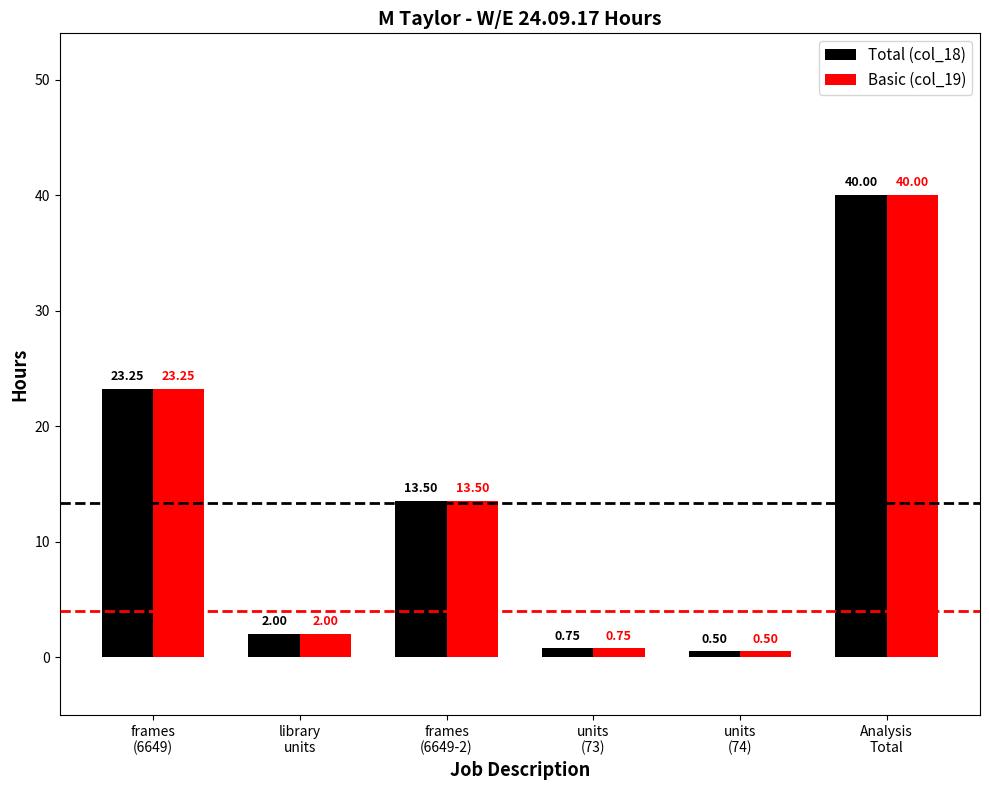

What is the difference between the second highest and second lowest values in the Basic (col_19) series?

22.5